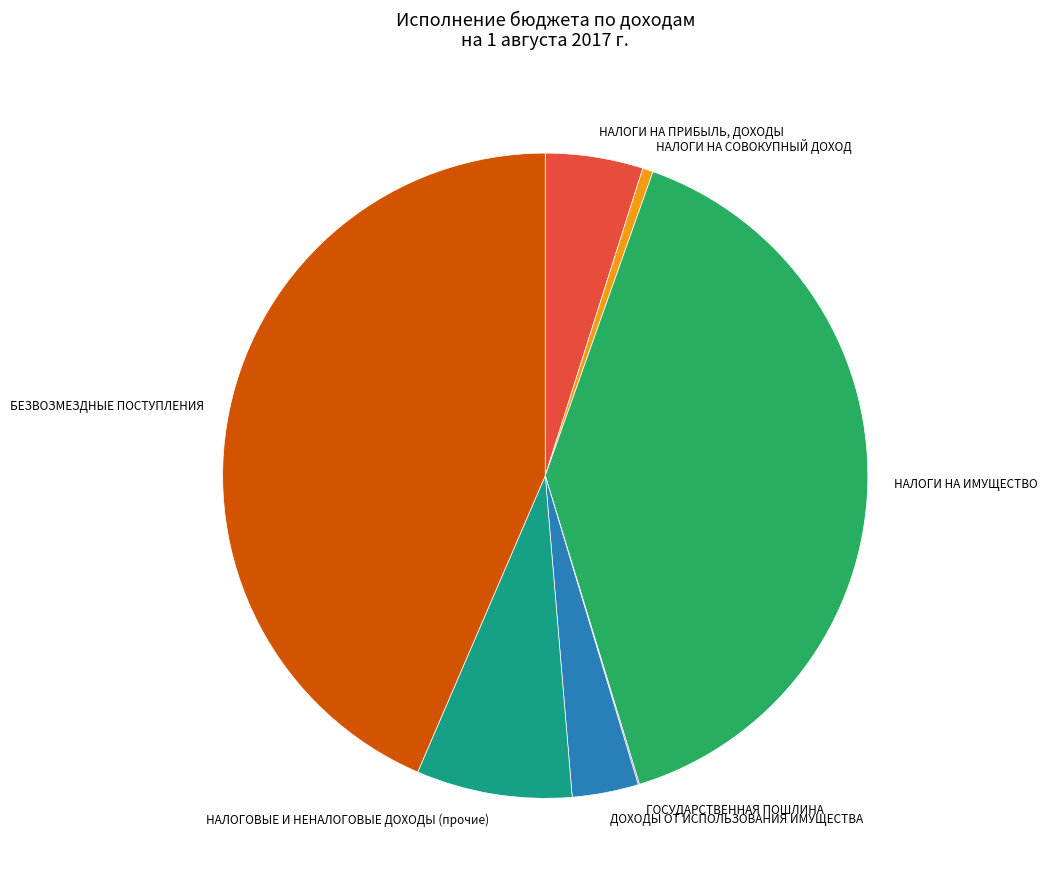

What is the ratio of the value at ДОХОДЫ ОТ ИСПОЛЬЗОВАНИЯ ИМУЩЕСТВА to the value at НАЛОГОВЫЕ И НЕНАЛОГОВЫЕ ДОХОДЫ (прочие)?

0.4